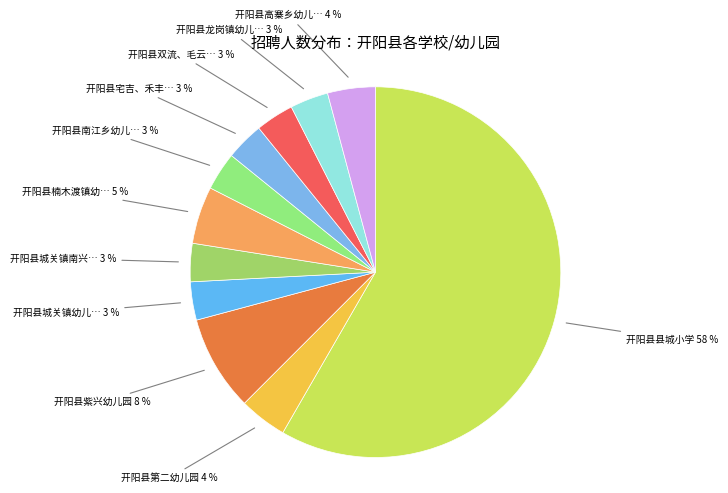

What is the smallest slice in the pie chart?

开阳县城关镇幼儿园